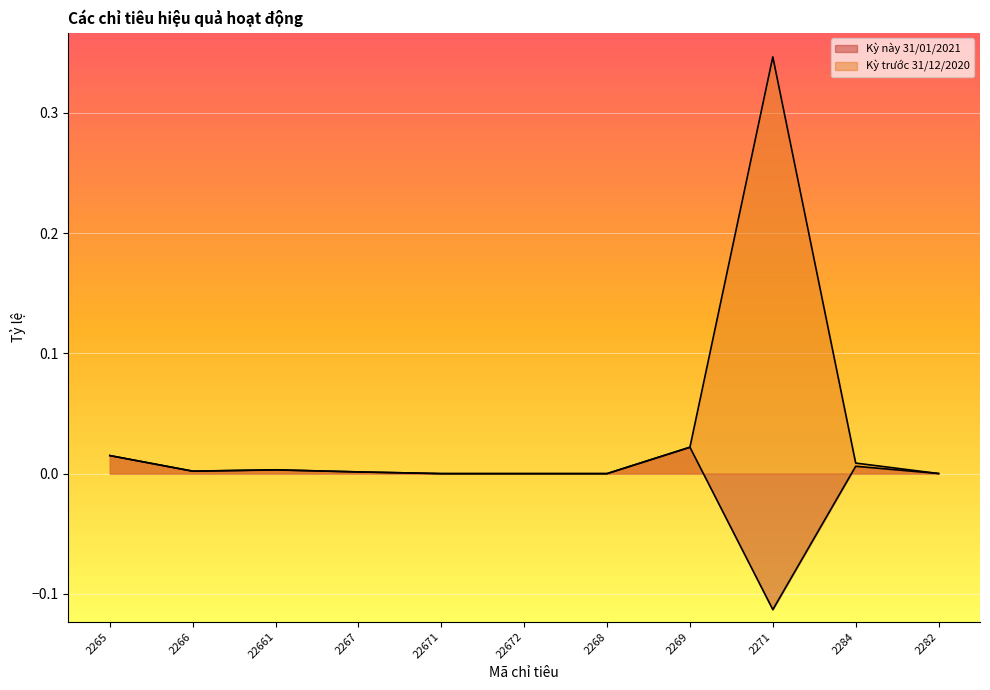

Reading left to right, transcribe all the data shown in this chart.

Kỳ này 31/01/2021: 0.0	0.0	0.0	0.0	0.0	0.0	0.0	0.0	-0.1	0.0	0.0
Kỳ trước 31/12/2020: 0.0	0.0	0.0	0.0	0.0	0.0	0.0	0.0	0.3	0.0	0.0